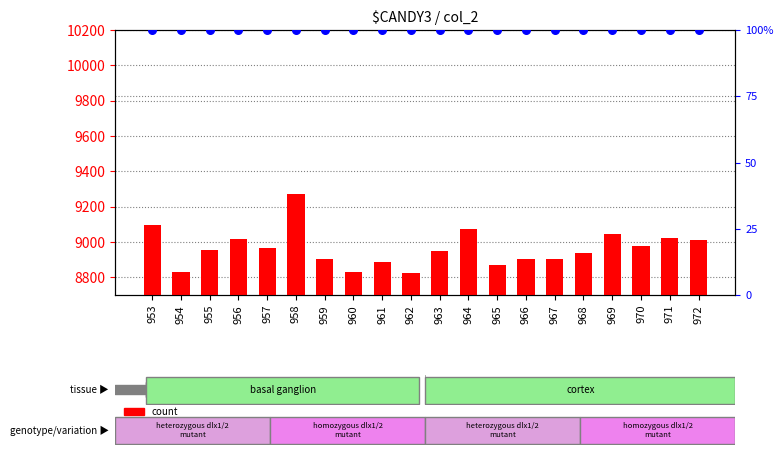

Which series reaches the minimum Y coordinate?

percentile rank within the sample